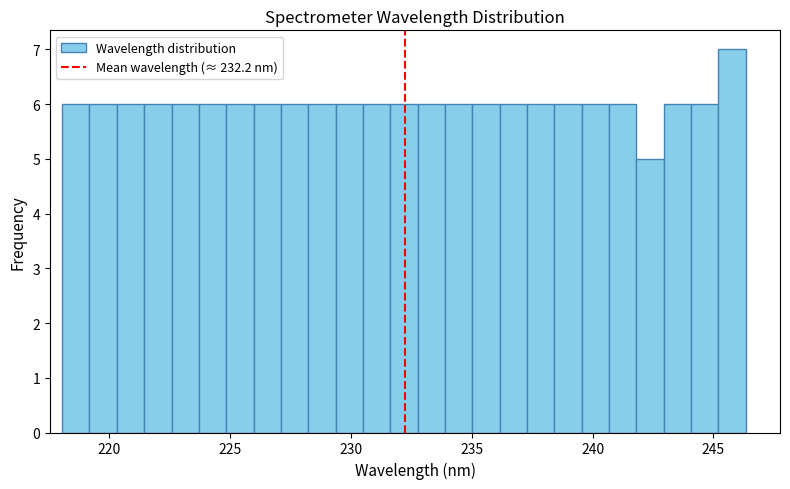

Around what value on the x-axis is the tallest bar? Give the approximate position of its centre, as read against the axis.

246.0